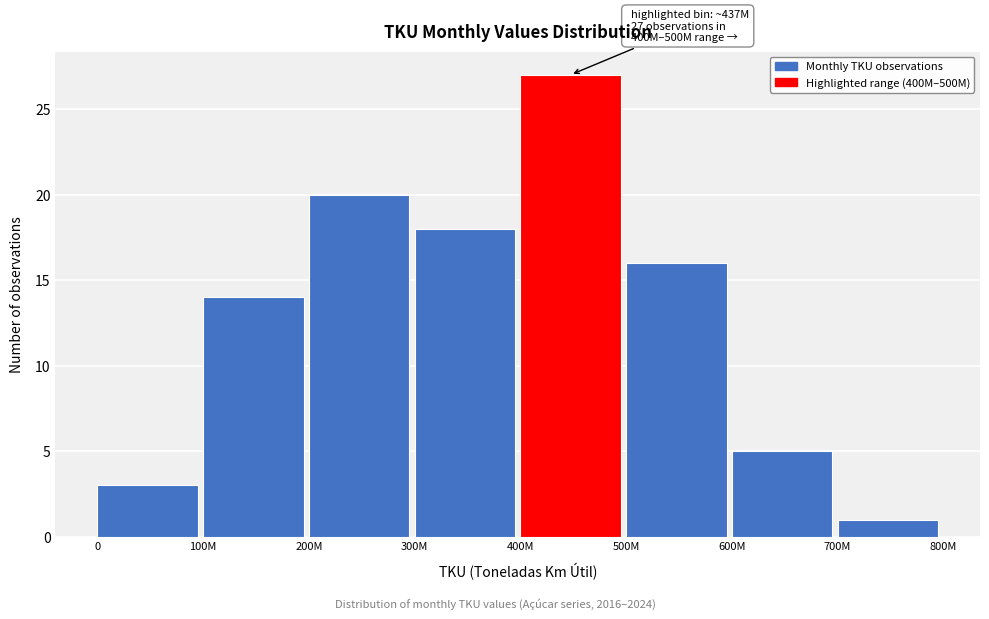

Reading left to right, what are all the values shown in this chart?

0=3	100M=14	200M=20	300M=18	400M=27	500M=16	600M=5	700M=1